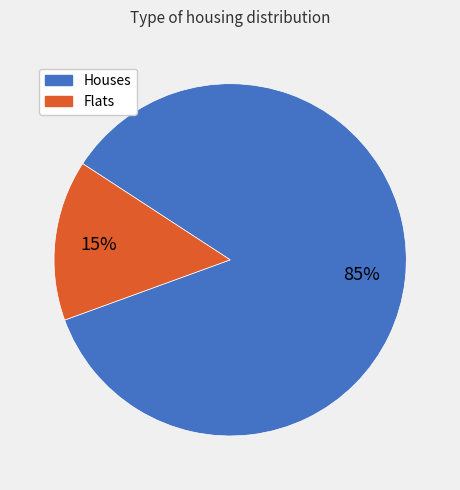

Is there any slice that represents more than half of the pie?

Yes